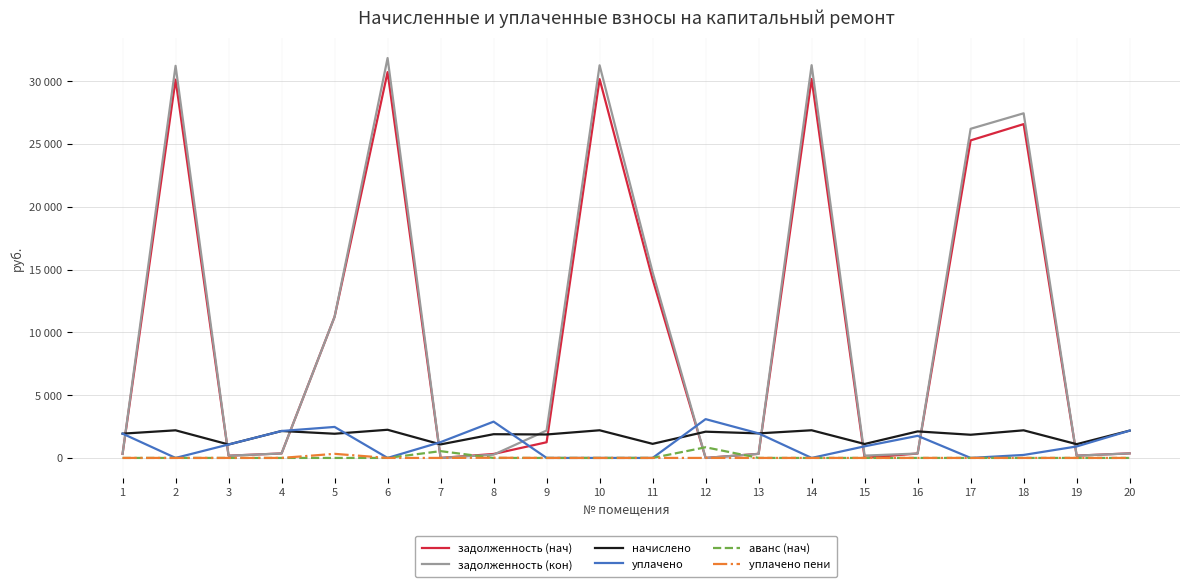

What are all the series names shown in the legend?

задолженность (нач), задолженность (кон), начислено, уплачено, аванс (нач), уплачено пени